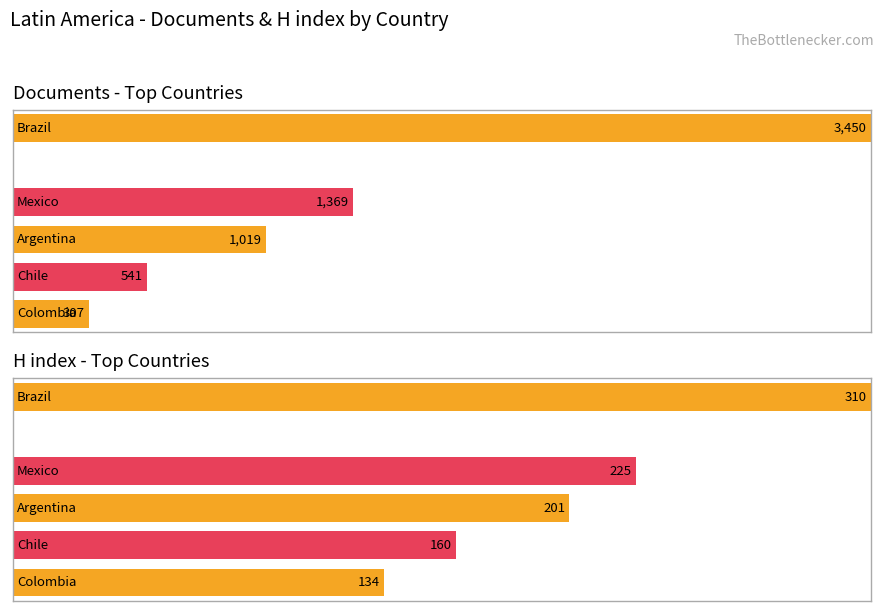

How many series are shown in this chart?

1